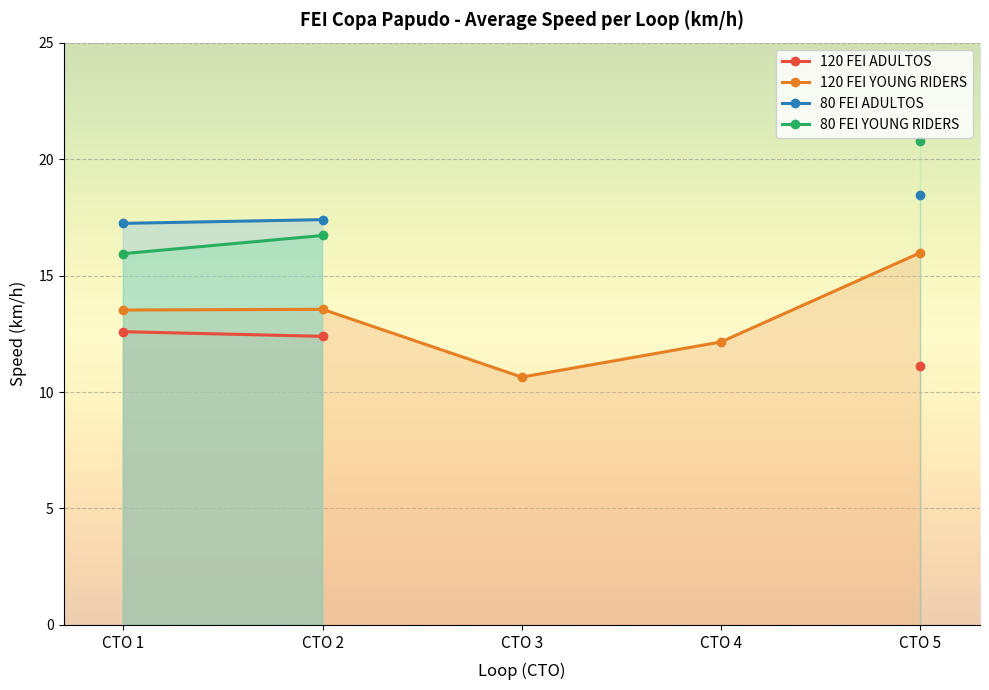

What is the difference between the 80 FEI YOUNG RIDERS values at CTO 5 and CTO 4?

20.8